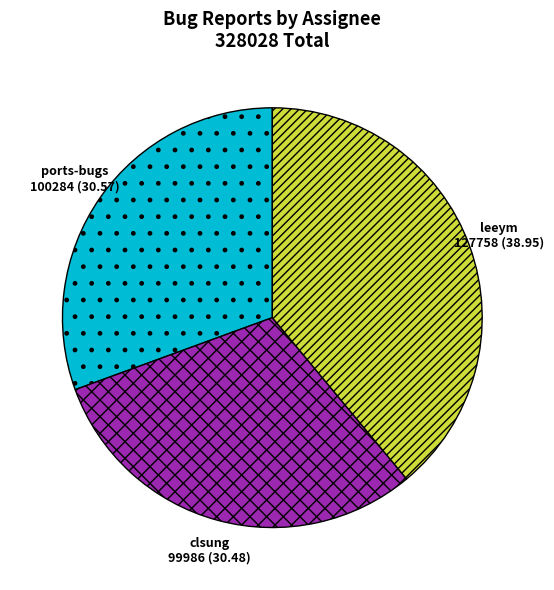

How many slices are in this pie chart?

3